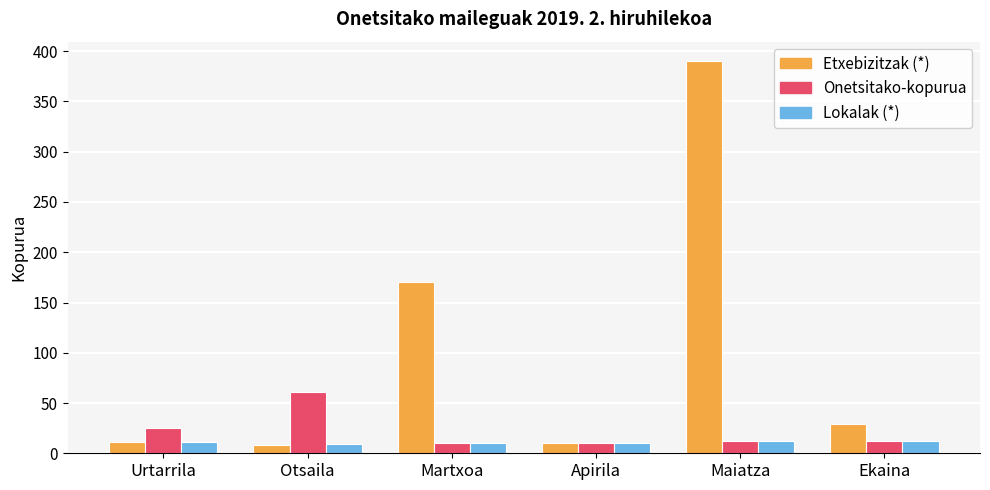

Which series has the widest spread of values?

Etxebizitzak (*)